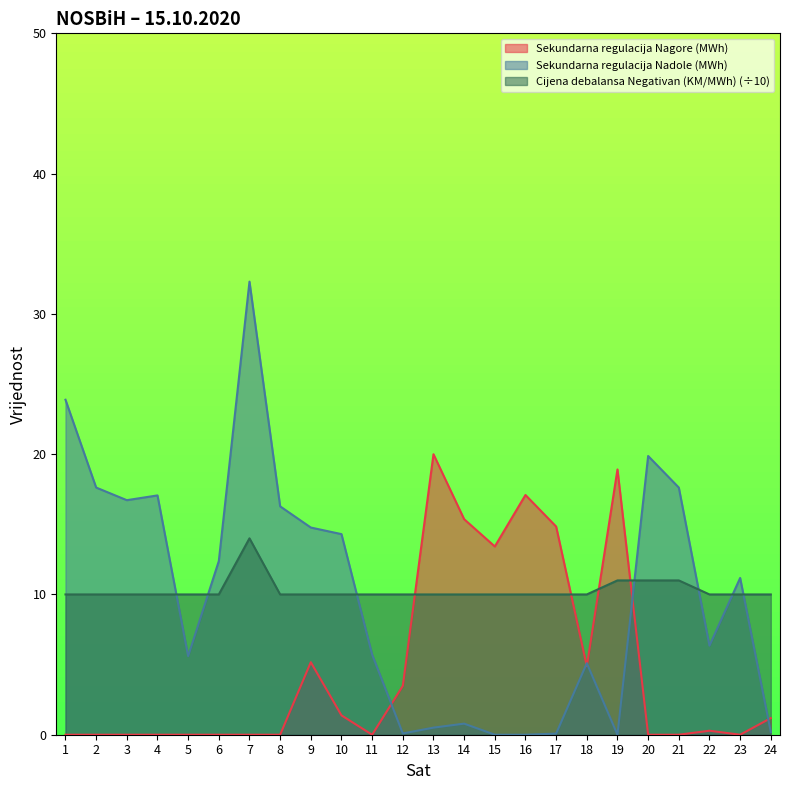

Which series has the largest total across all categories?

Cijena debalansa Negativan (KM/MWh)